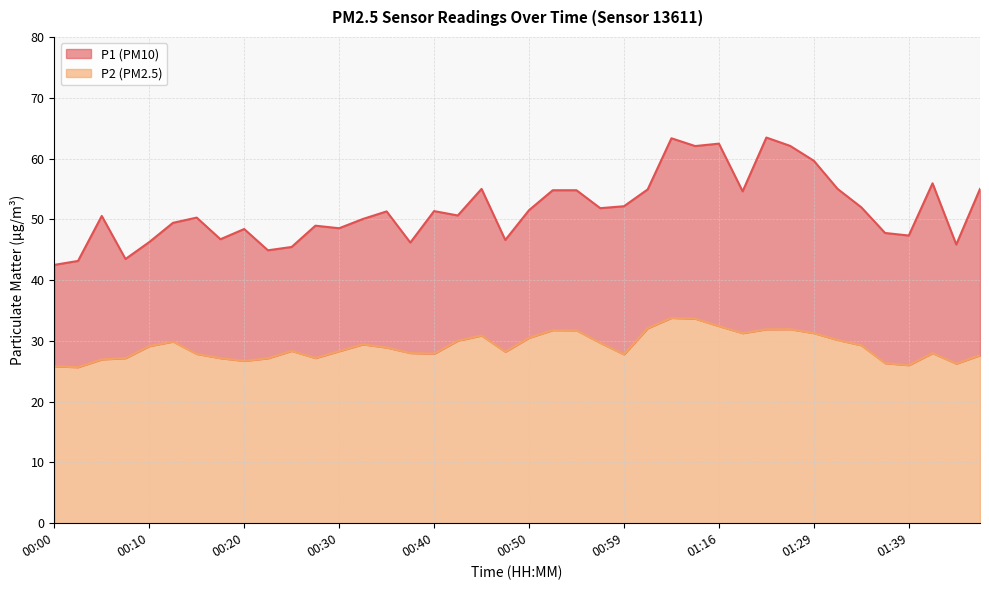

The value of P2 at 00:32 is 43.0. True or false?

False